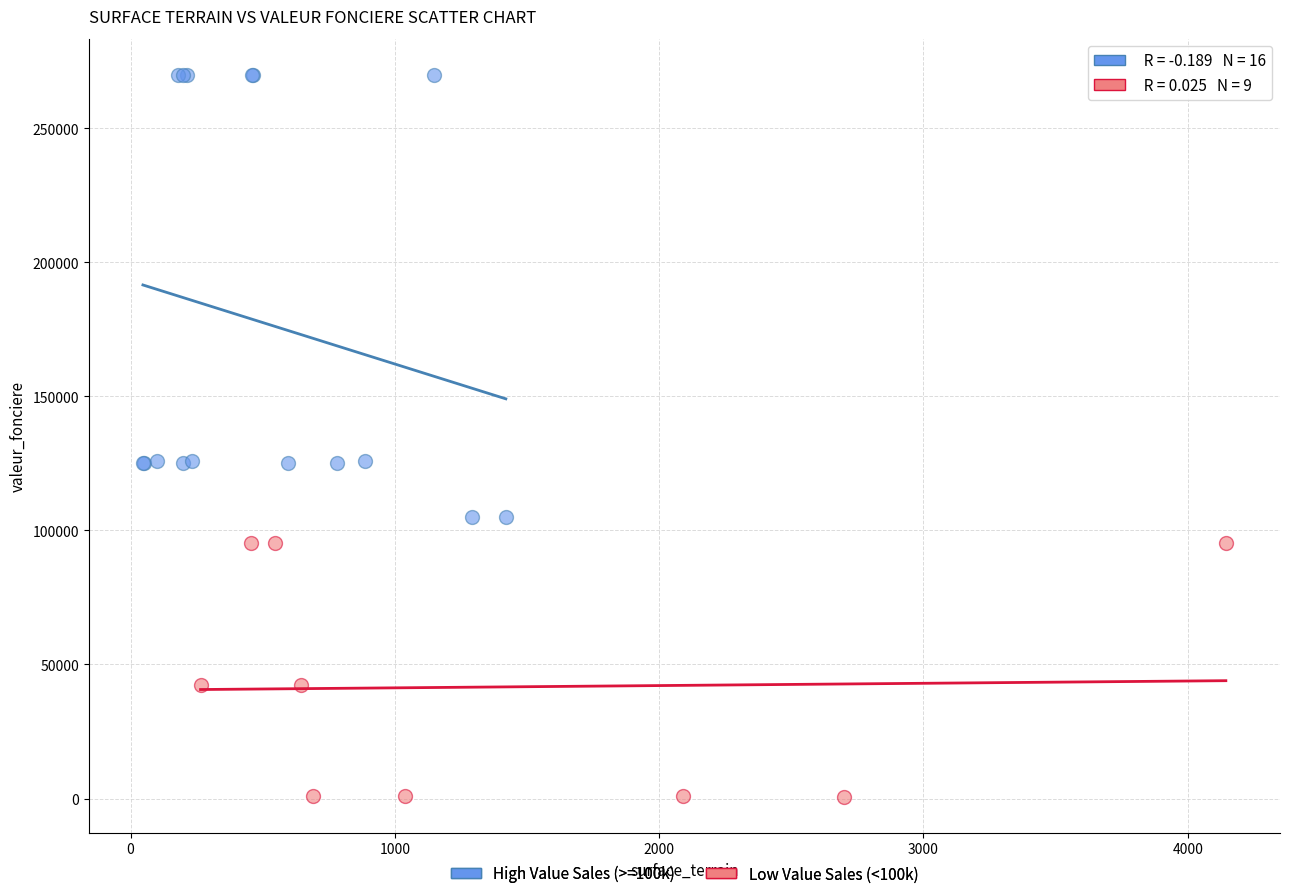

Which series contains the highest Y value?

High Value Sales (>=100k)